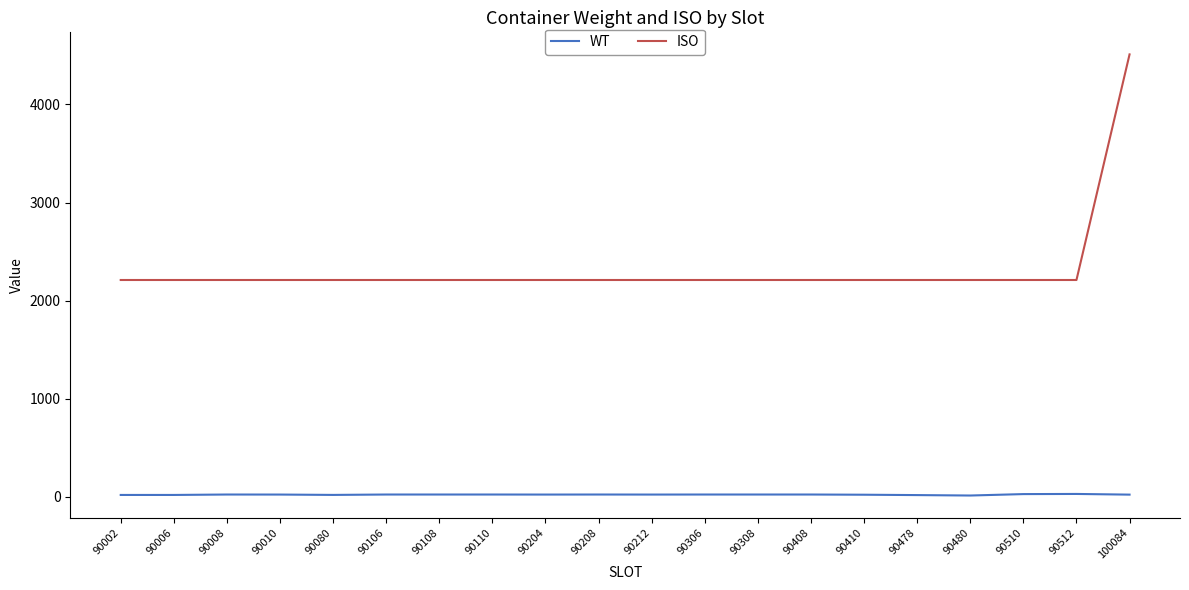

Which series changed the most between 90308 and 100084?

ISO